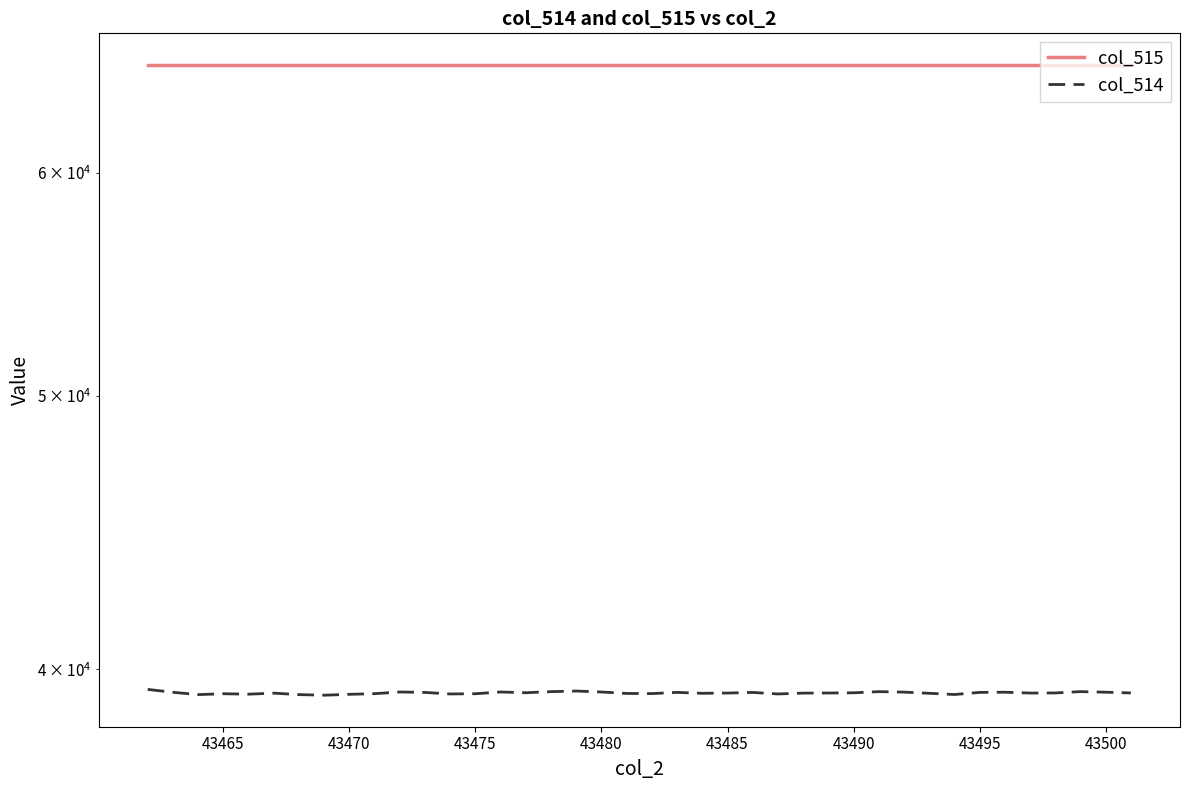

True or false: col_514 and col_515 cross at least once.

False